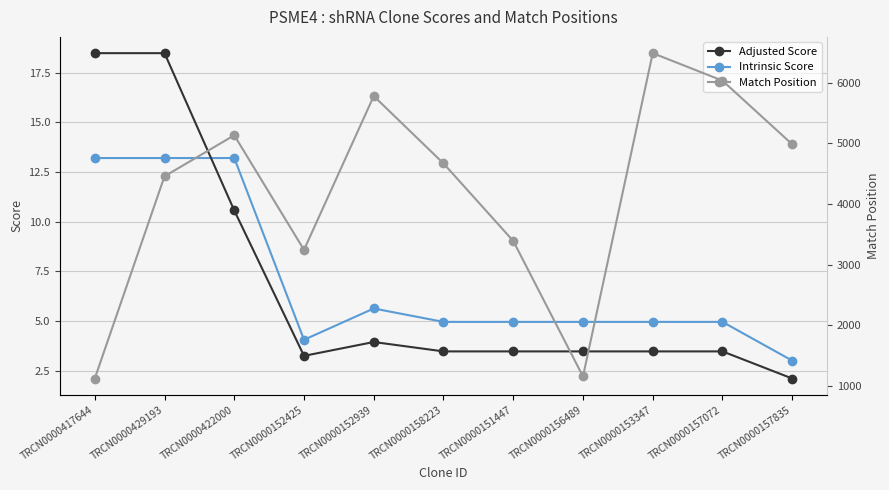

What is the label of the 8th point from the left?

TRCN0000156489